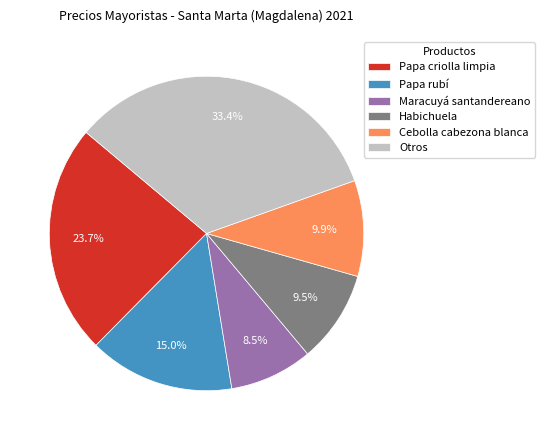

Does Habichuela account for over 50% of the chart?

No